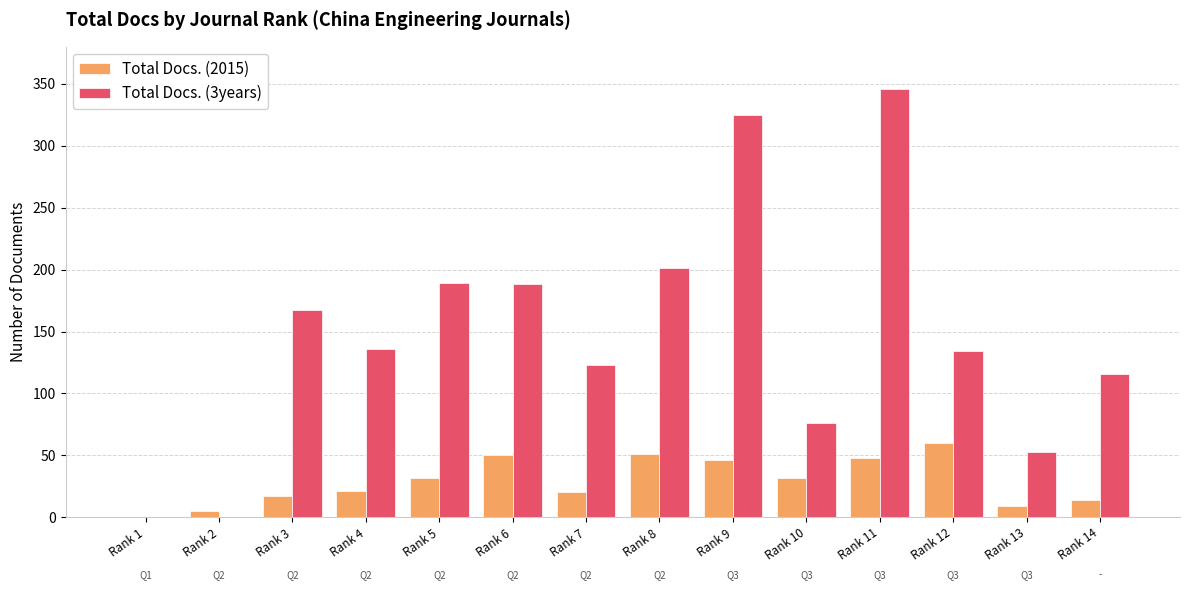

Between Rank 1 and Rank 12, which series saw the biggest shift?

Total Docs. (3years)